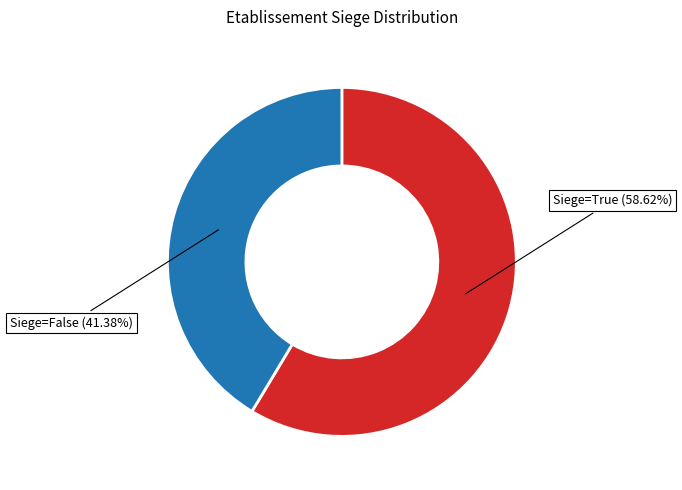

What is the ratio of the value at Siege=False to the value at Siege=True?

0.7